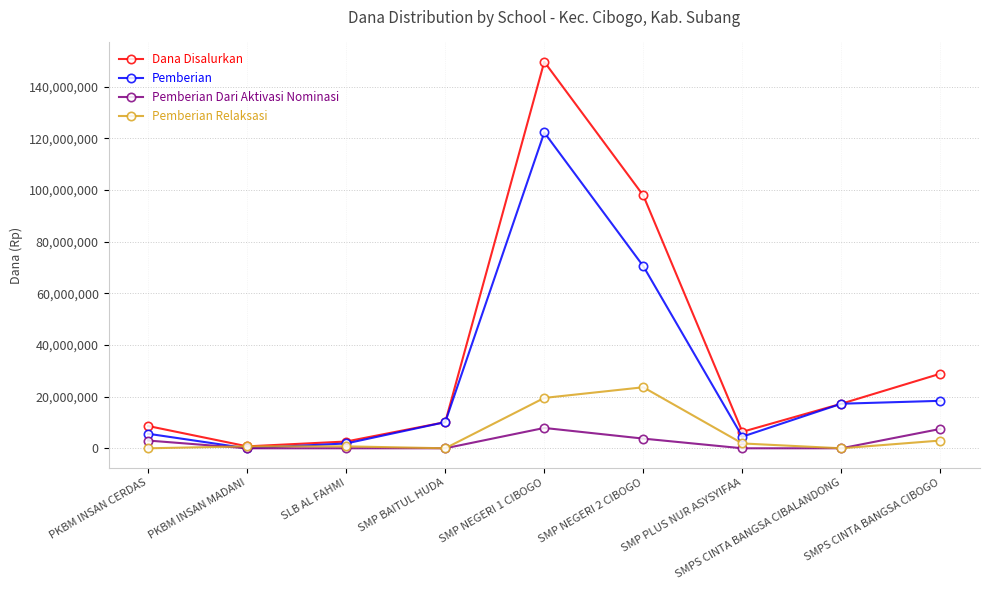

How many lines are shown in the chart?

4